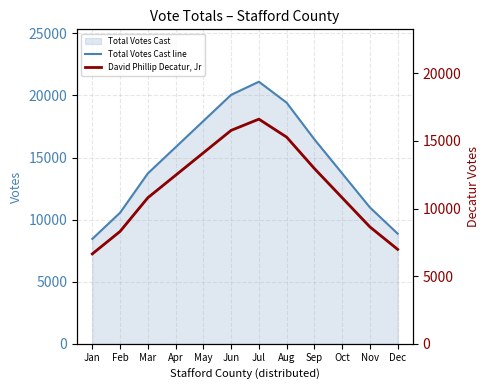

True or false: Total Votes Cast line and David Phillip Decatur, Jr intersect in this chart.

False